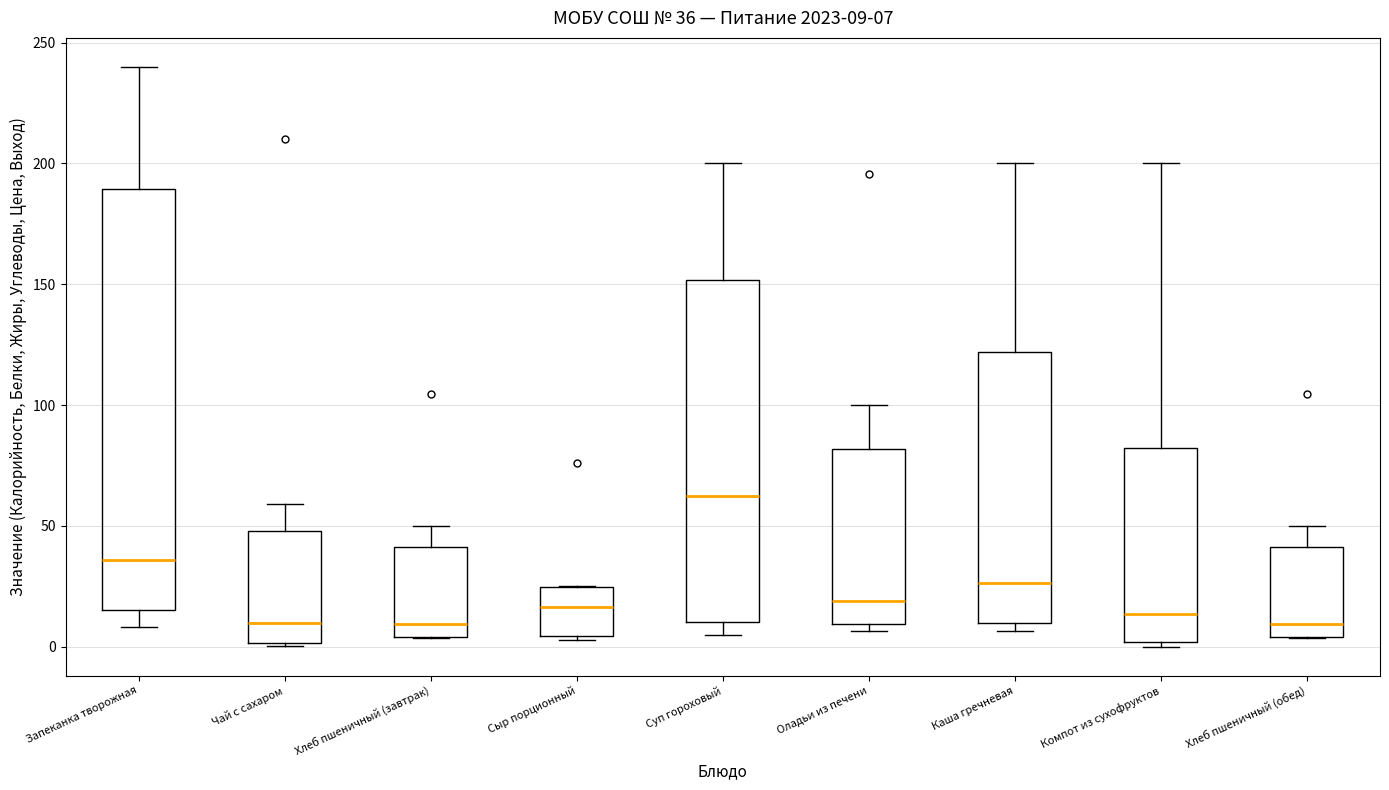

Which box is the tallest, from its lower edge to its upper edge?

Запеканка творожная